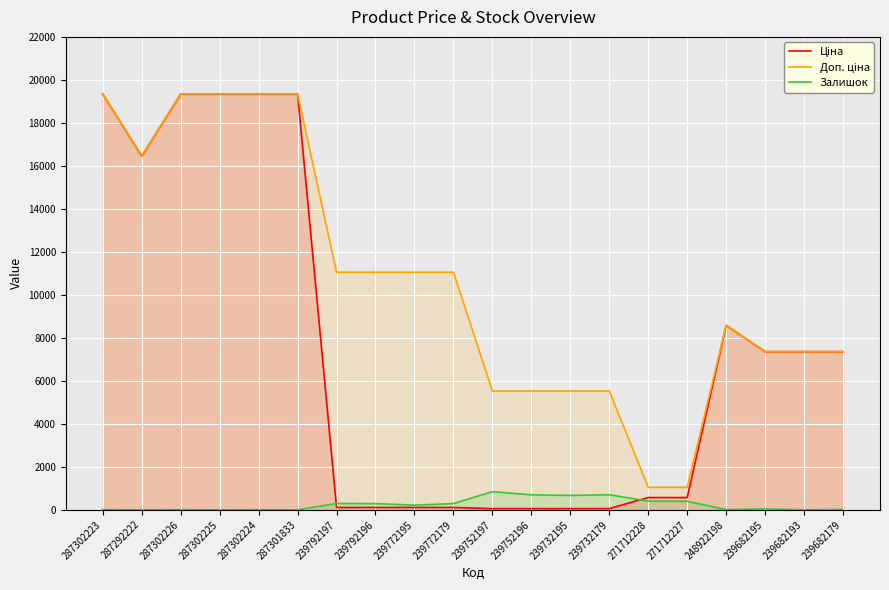

What is the spread (max minus min) of values at 239772195?

10944.5